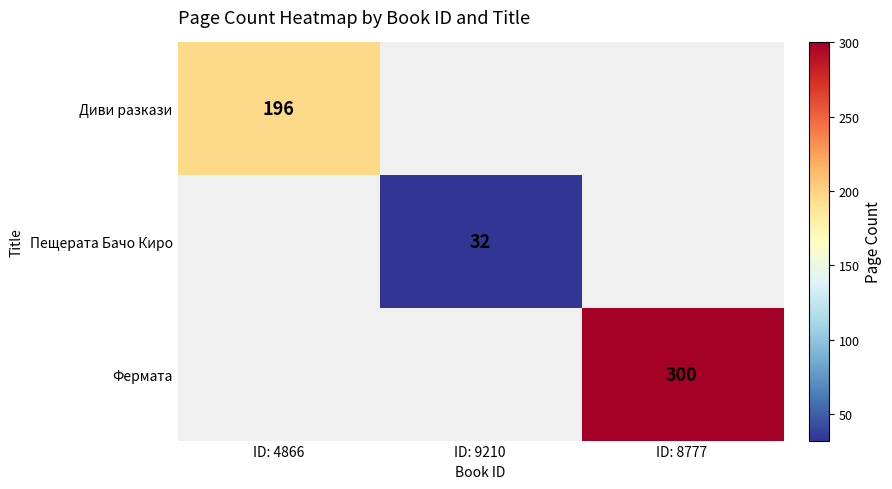

Is it true that Диви разкази equals 196 at ID: 4866?

True